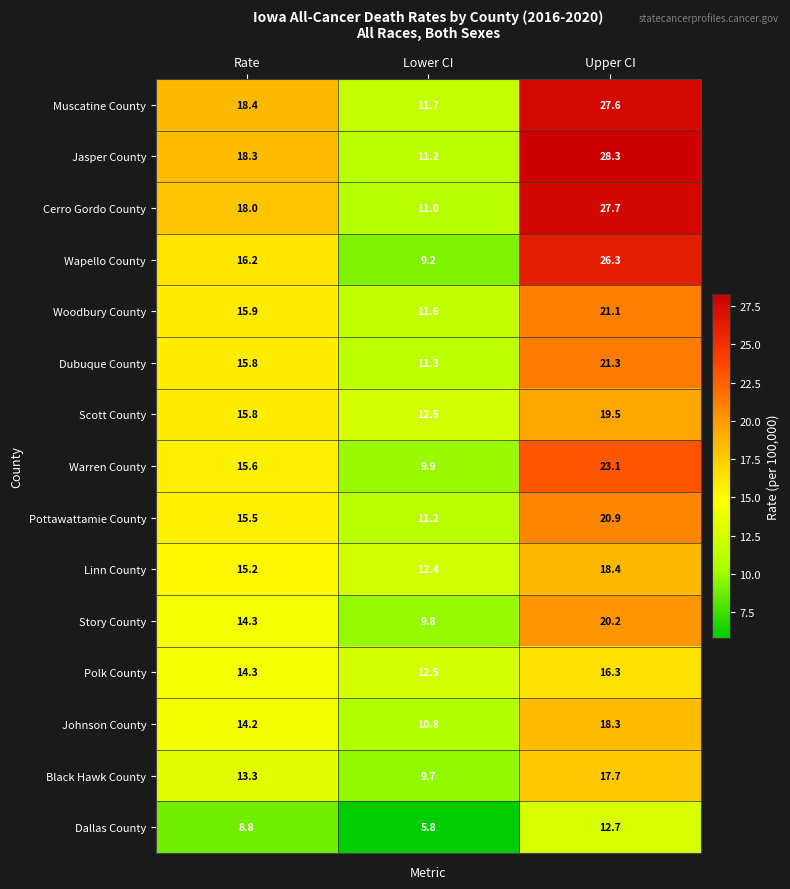

Is it true that Johnson County equals 29.6 at Upper CI?

False